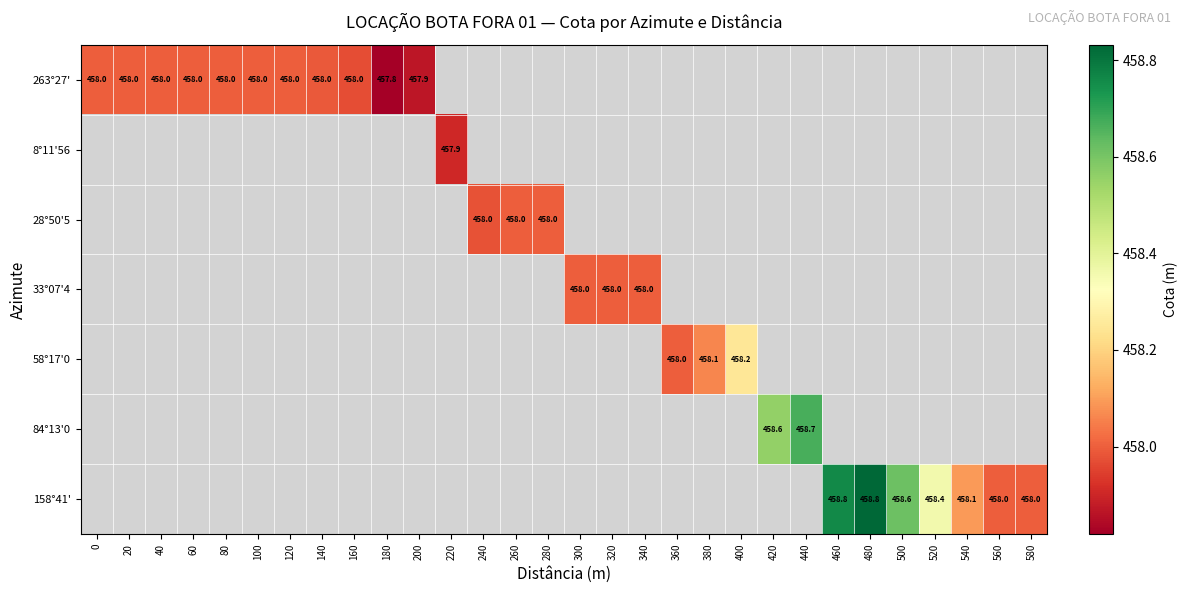

What is the maximum value shown in the chart?

458.8